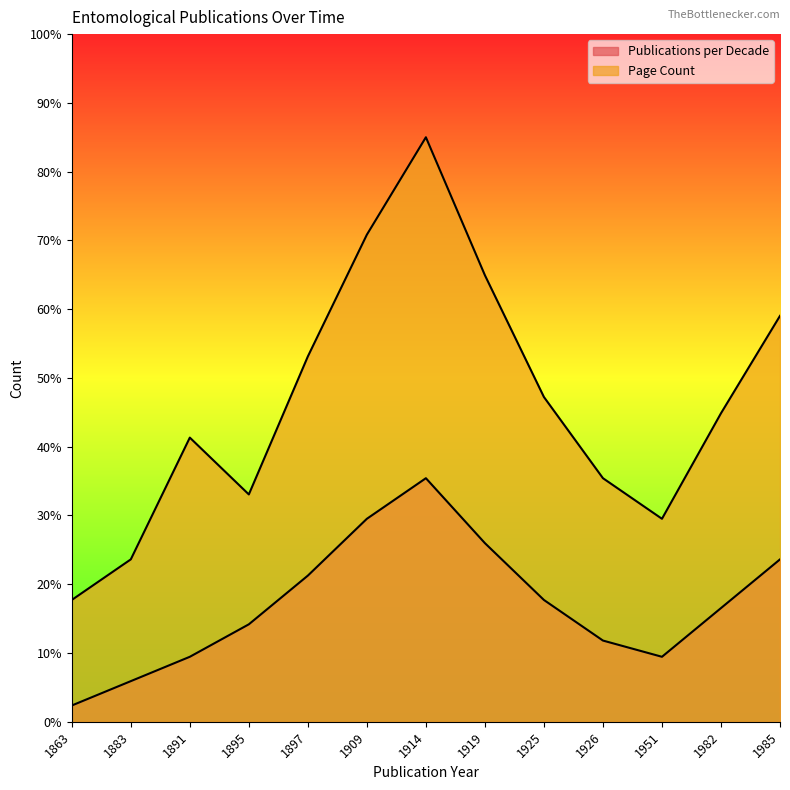

Where does the Page Count series first go above 44?

1897